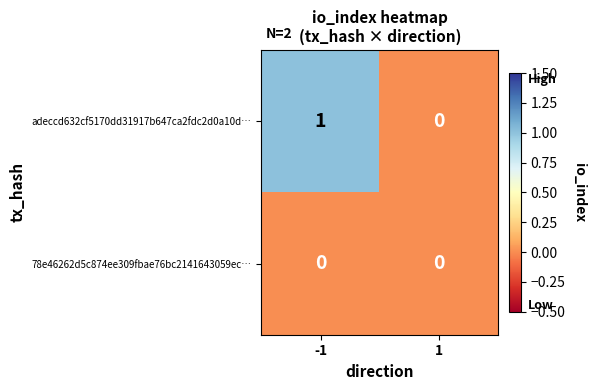

Which series changed the most between -1 and 1?

adeccd632cf5170dd31917b647ca2fdc2d0a10d…